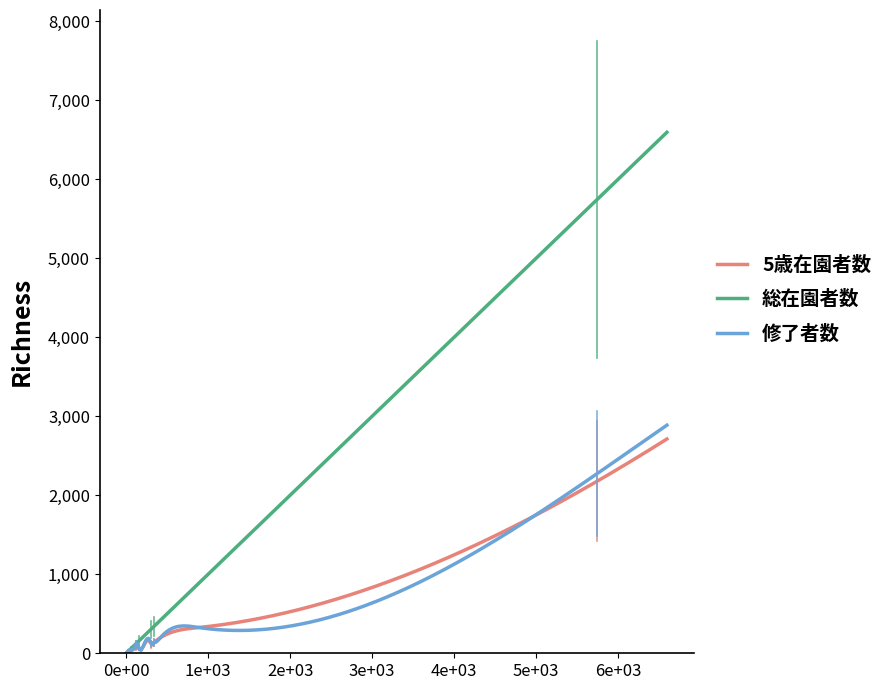

Which series has the largest range (max minus min)?

総在園者数